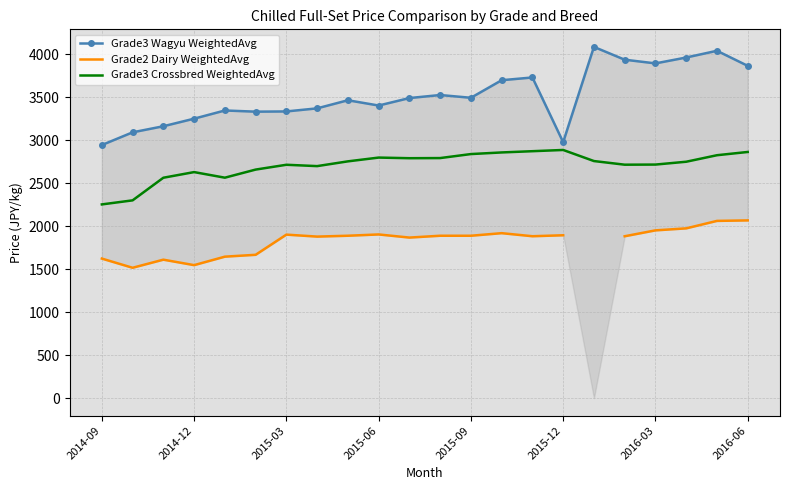

What is the lowest value of the Grade3 Crossbred WeightedAvg series?

2254.7